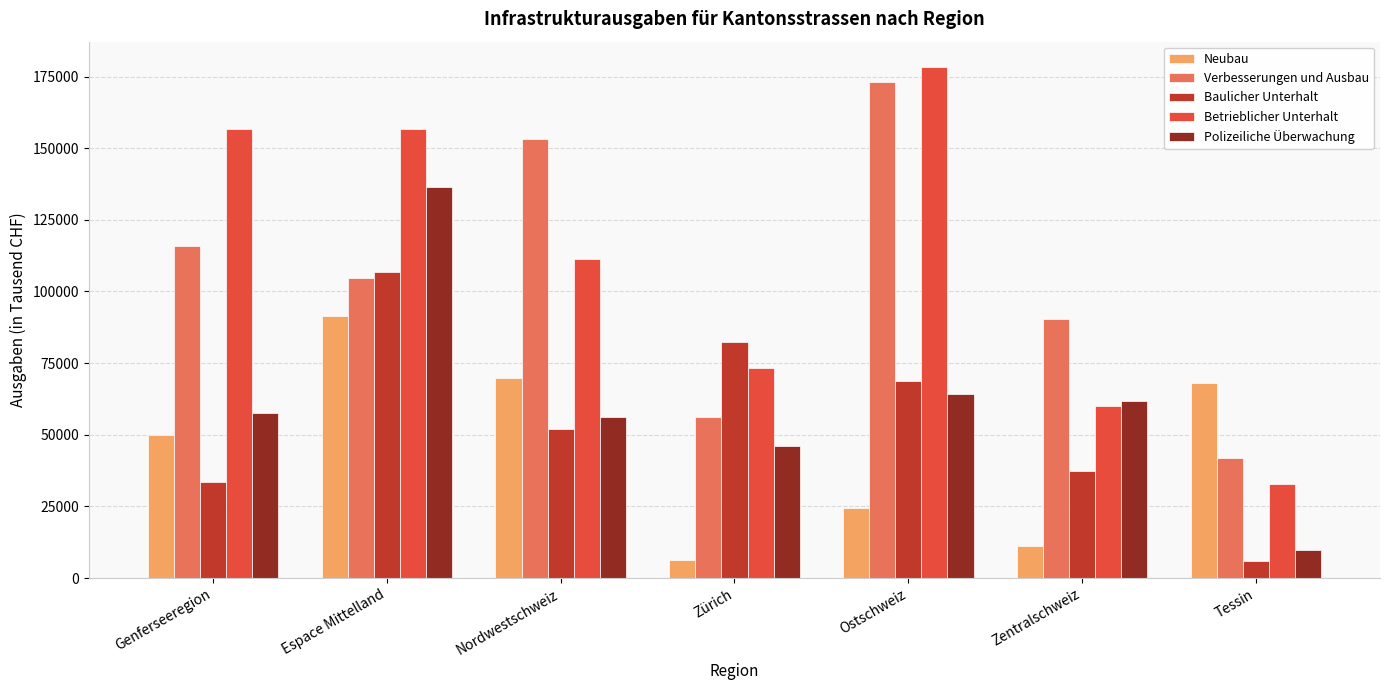

At which category is the sum across all series the highest?

Espace Mittelland